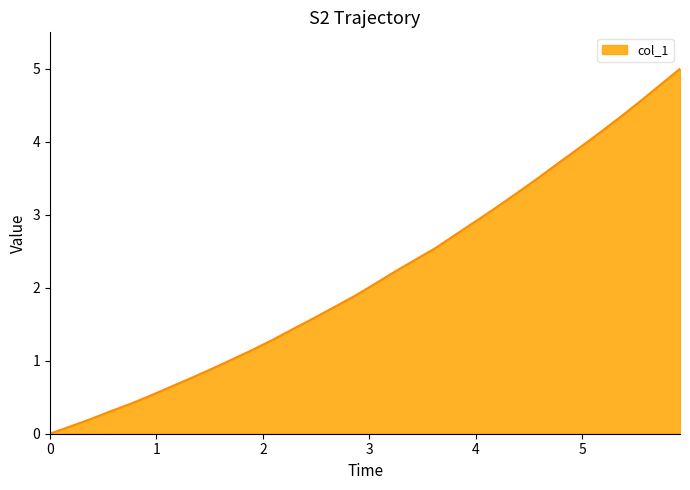

How many distinct data groups are displayed?

1